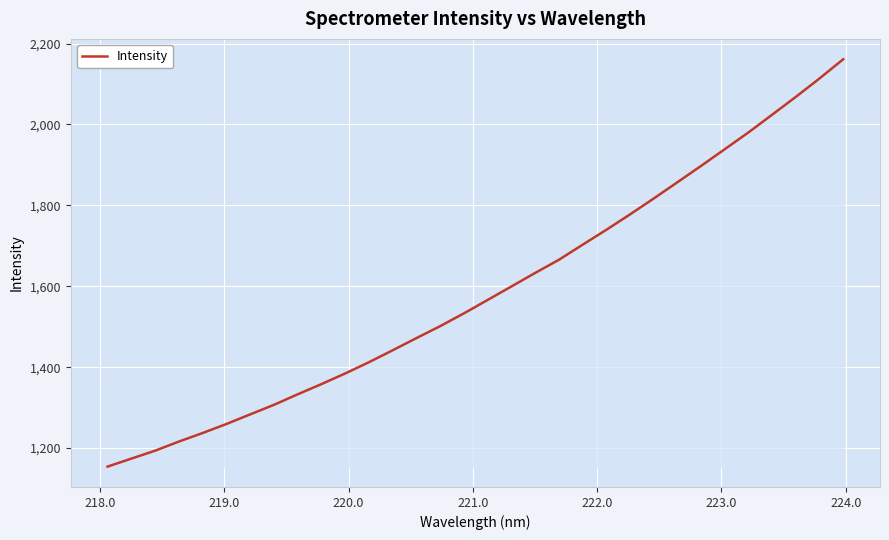

What is the minimum value shown in the chart?

1154.1